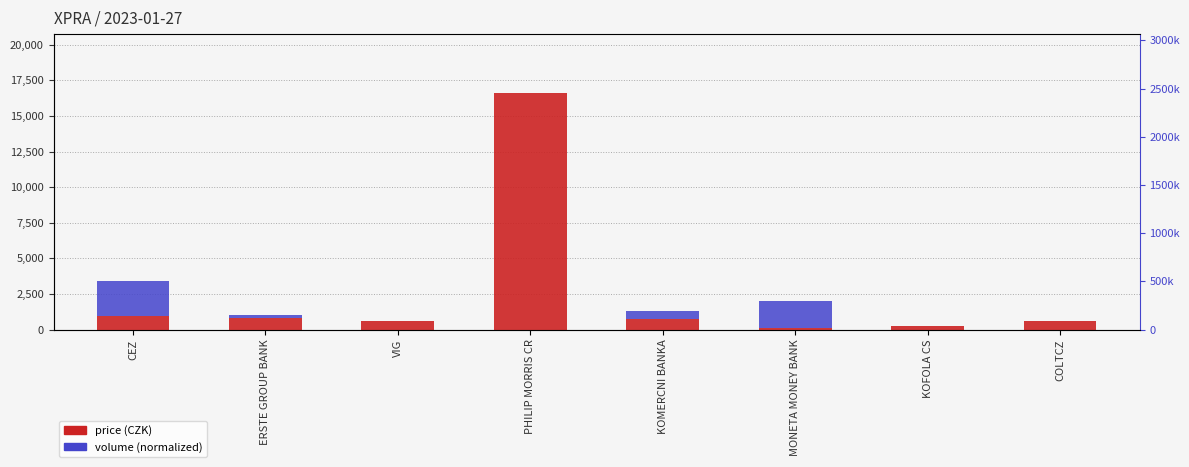

Is the value of price (CZK) at ERSTE GROUP BANK greater than the value of volume (normalized) at KOFOLA CS?

Yes